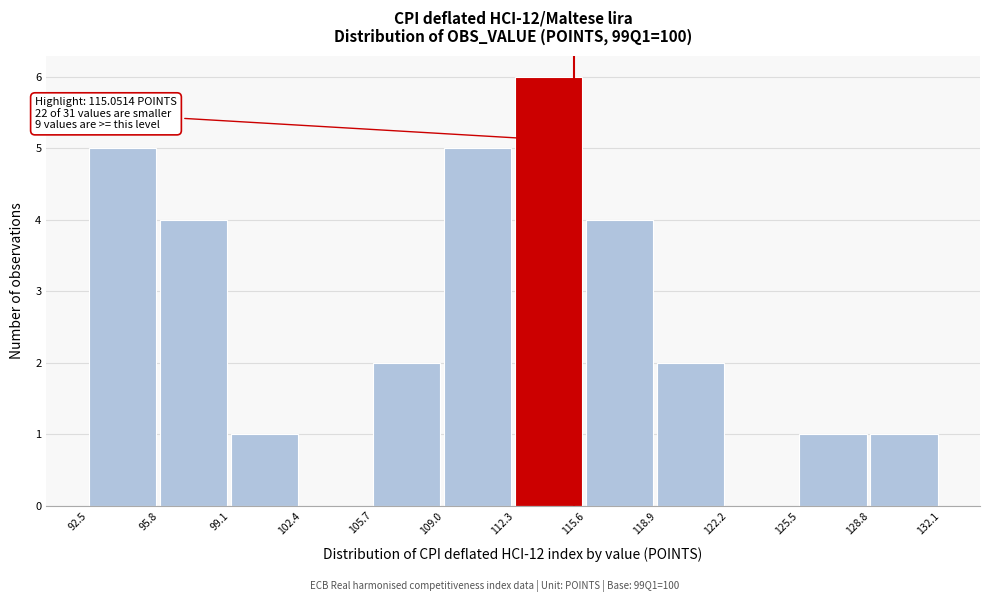

Which range on the x-axis has the tallest bar?

112.3 to 115.6